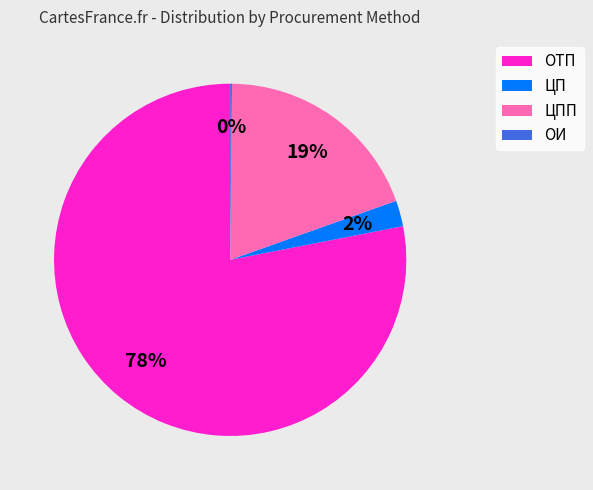

True or false: ОТП accounts for 17% of the total.

False